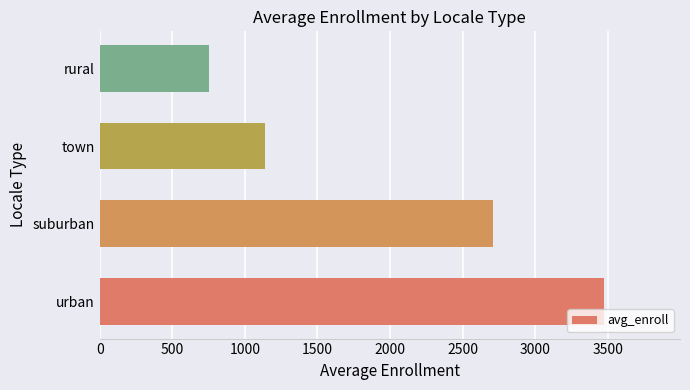

Reading bottom to top, extract all data points from this chart.

urban=3476	suburban=2708	town=1136	rural=756